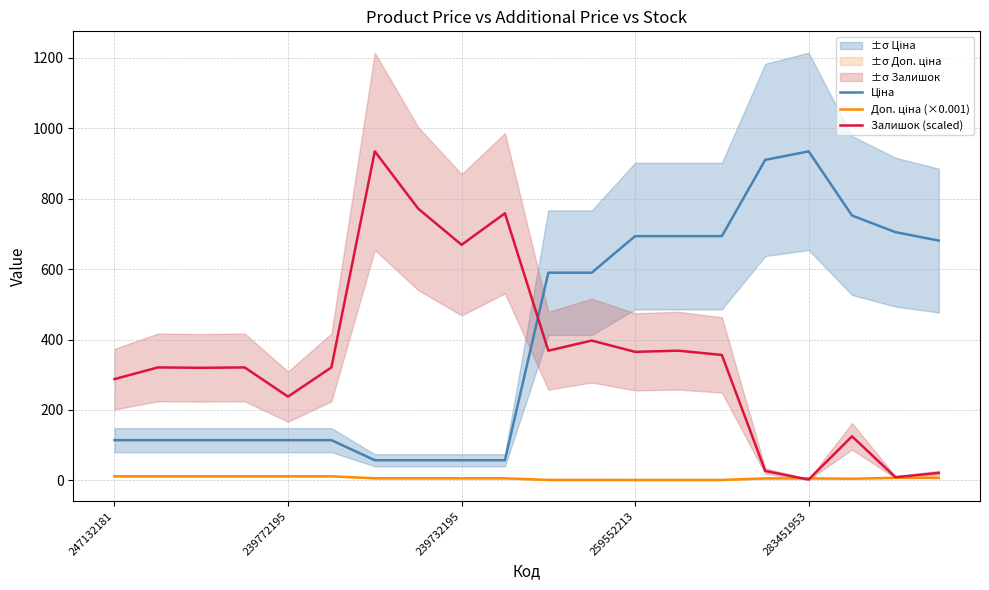

Where is Залишок (scaled) nearest to the value 468?

11